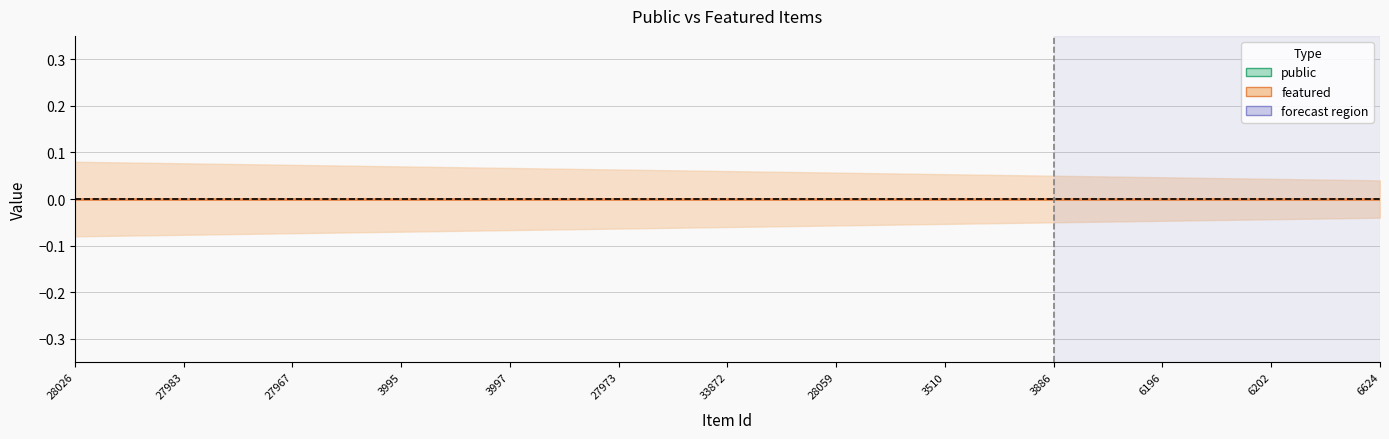

At which label does featured reach its peak?

28026